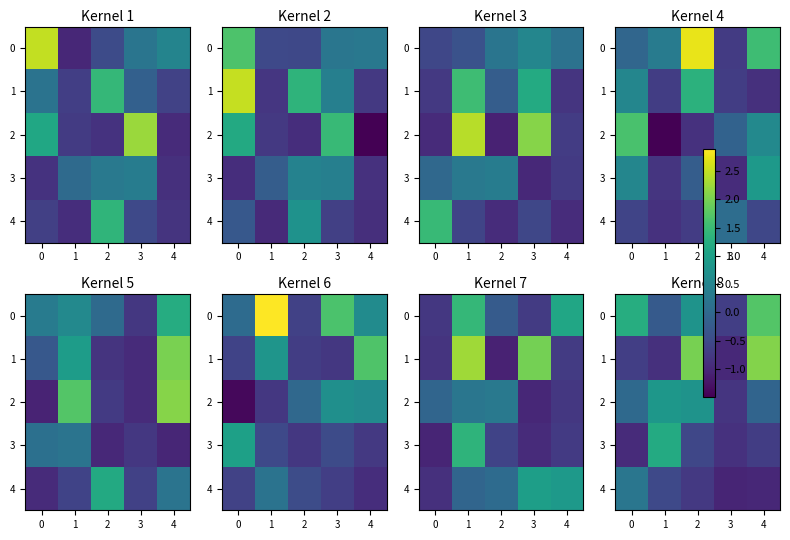

What is the approximate value of 2 at 3?

-0.8